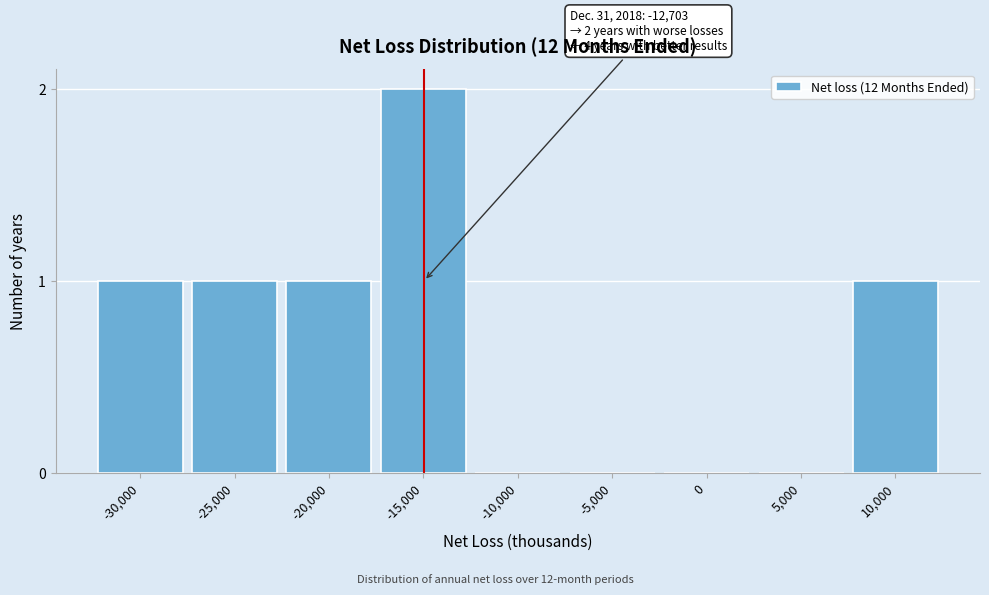

Reading left to right, list all the values displayed in this chart.

-30,000=1	-25,000=1	-20,000=1	-15,000=2	-10,000=0	-5,000=0	0=0	5,000=0	10,000=1